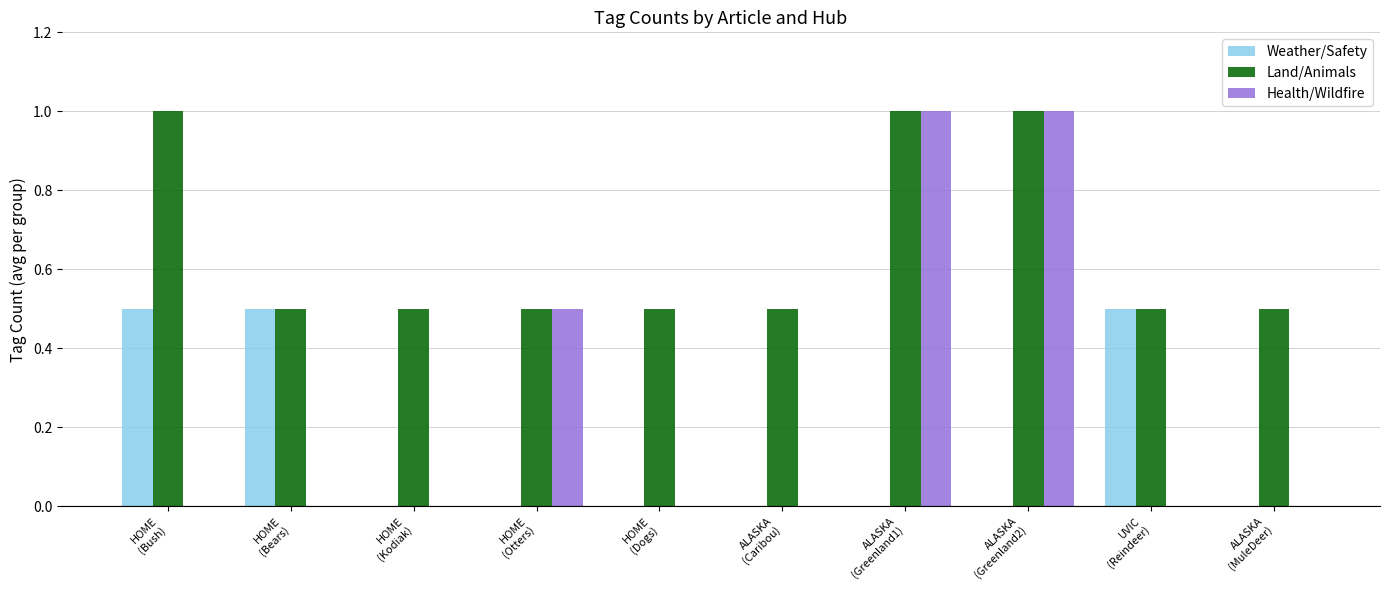

The Health/Wildfire series shows -0.4 at ALASKA
(Caribou). True or false?

False